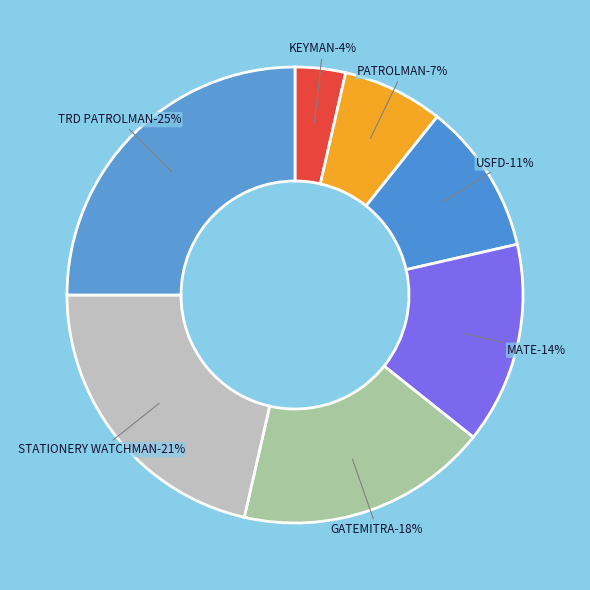

Does any single category account for the majority?

No